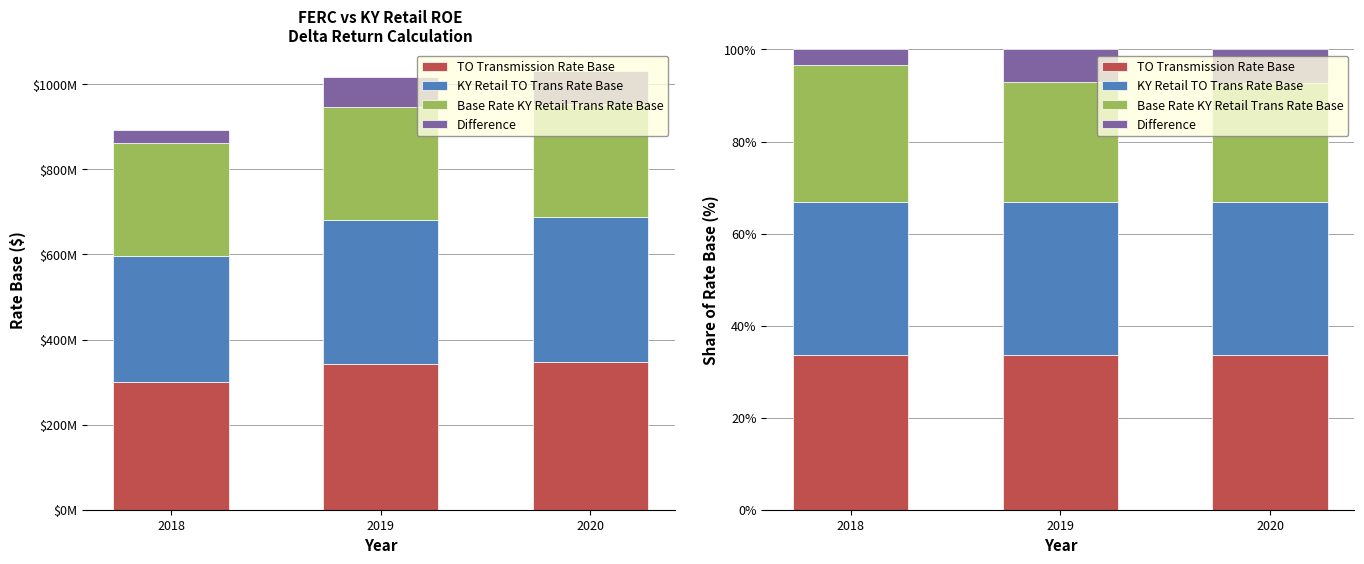

Is it true that TO Transmission Rate Base equals 33.7 at 2020?

True